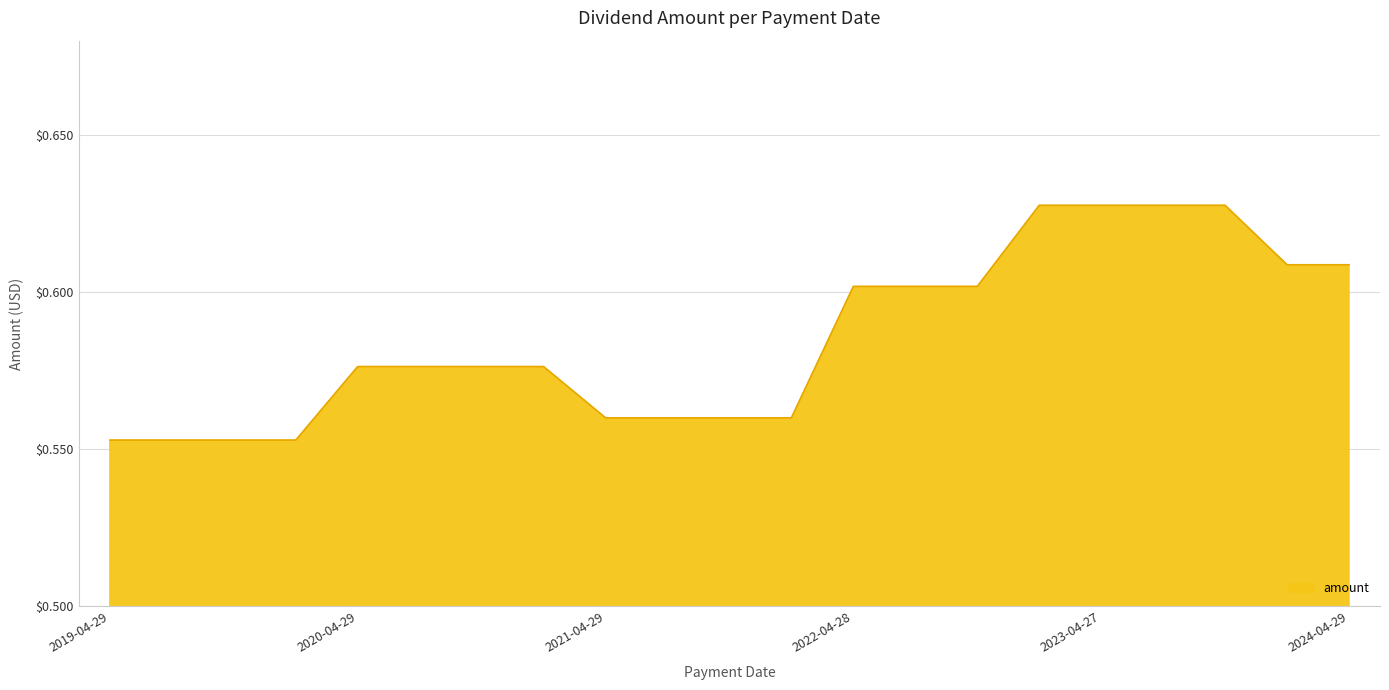

Is this an area chart (filled region under the line)?

Yes